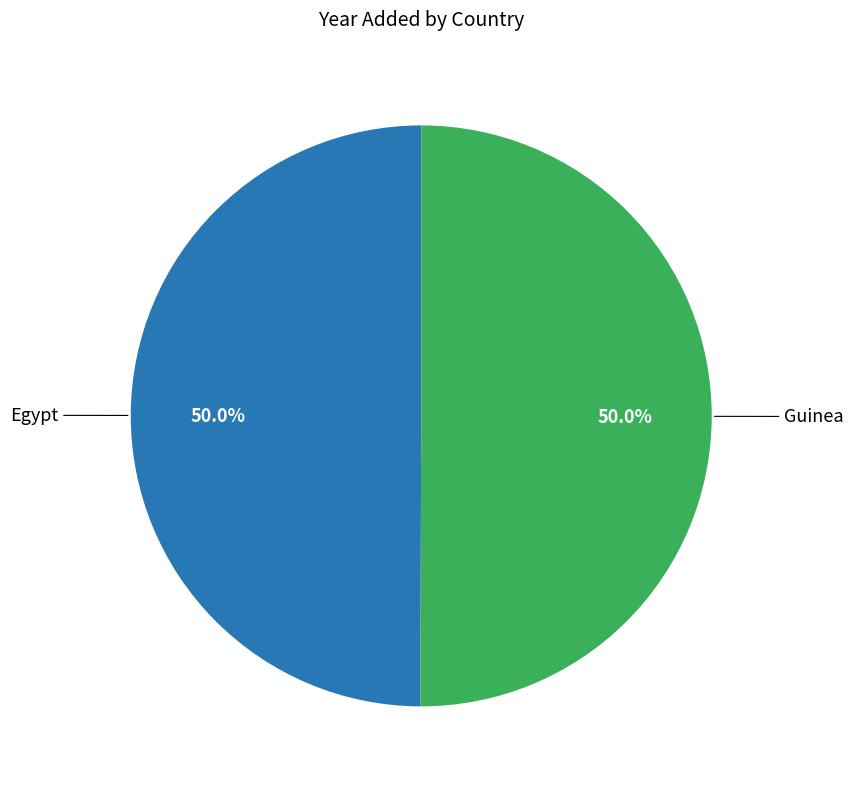

Count the number of slices in the pie.

2